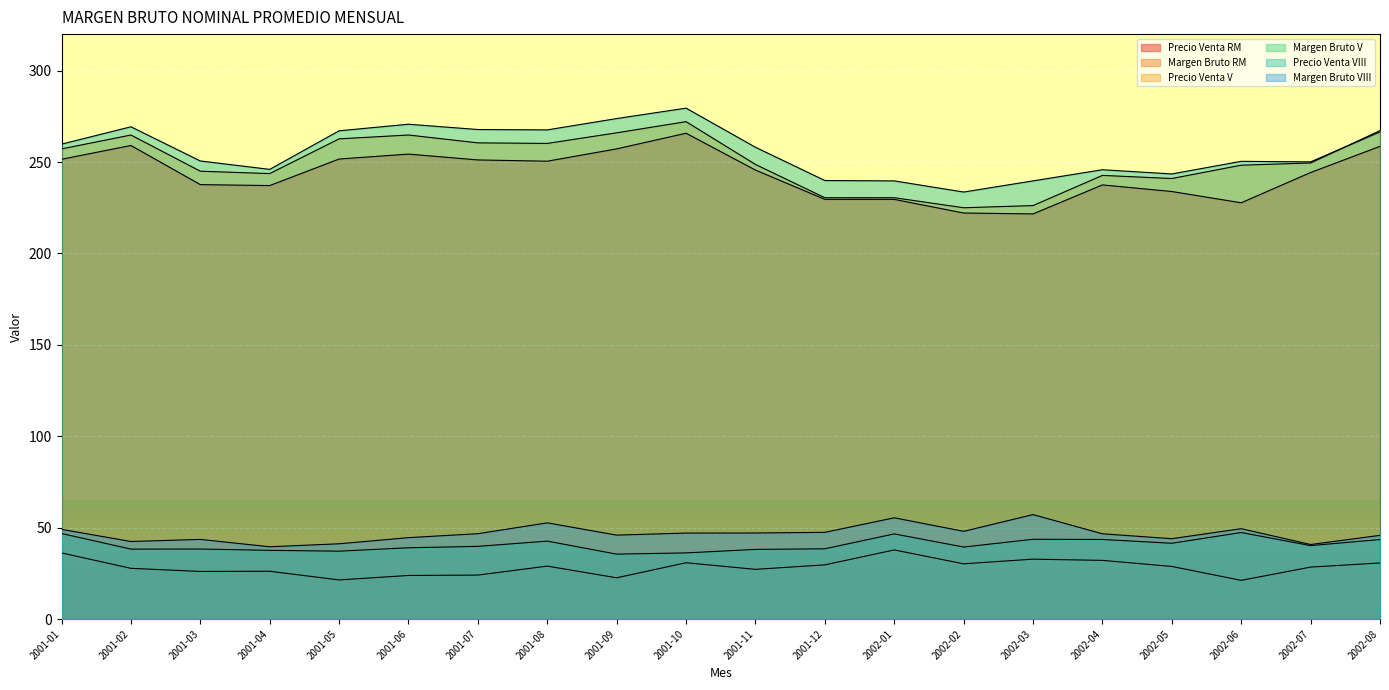

Where is the first local maximum for Precio Venta RM?

2001-02